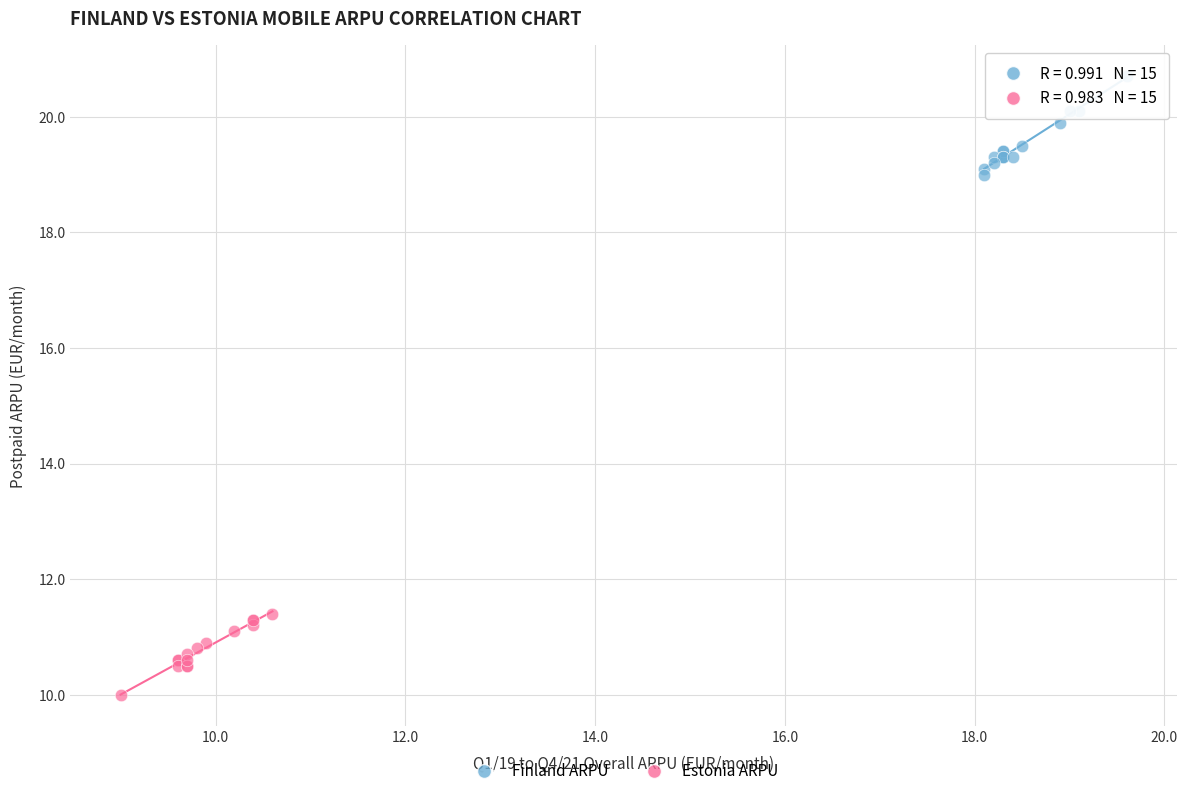

Which series has the widest spread of Y values?

Finland ARPU